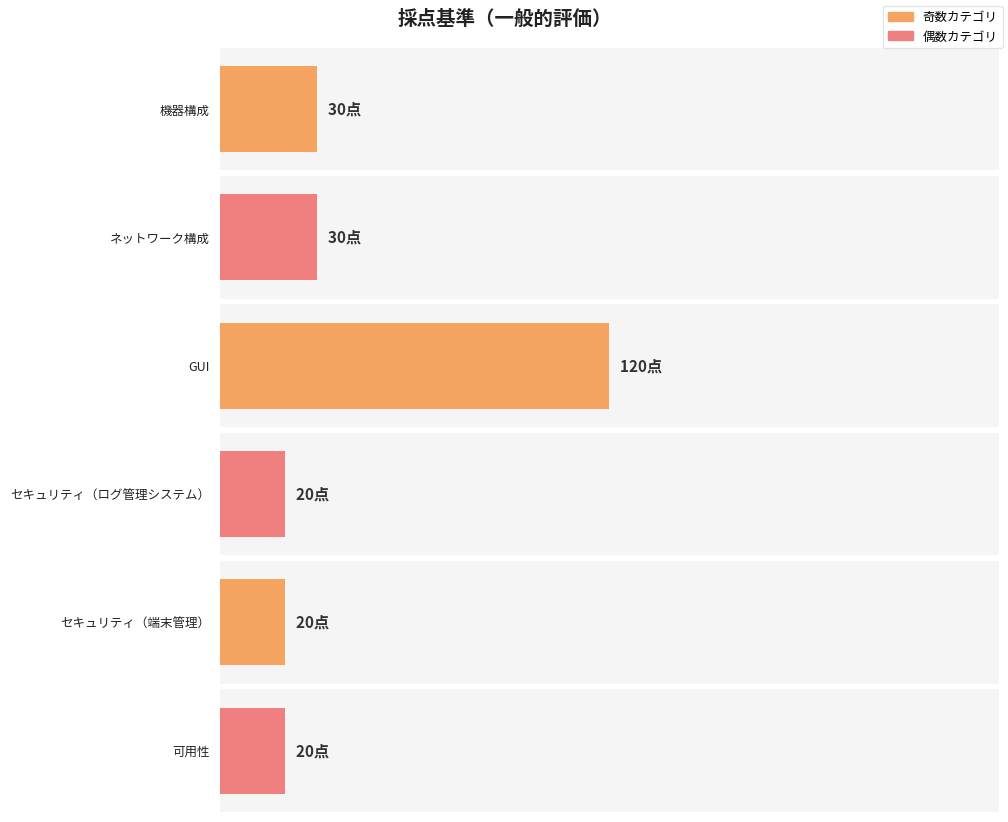

What is the difference between the values at GUI and 可用性?

100